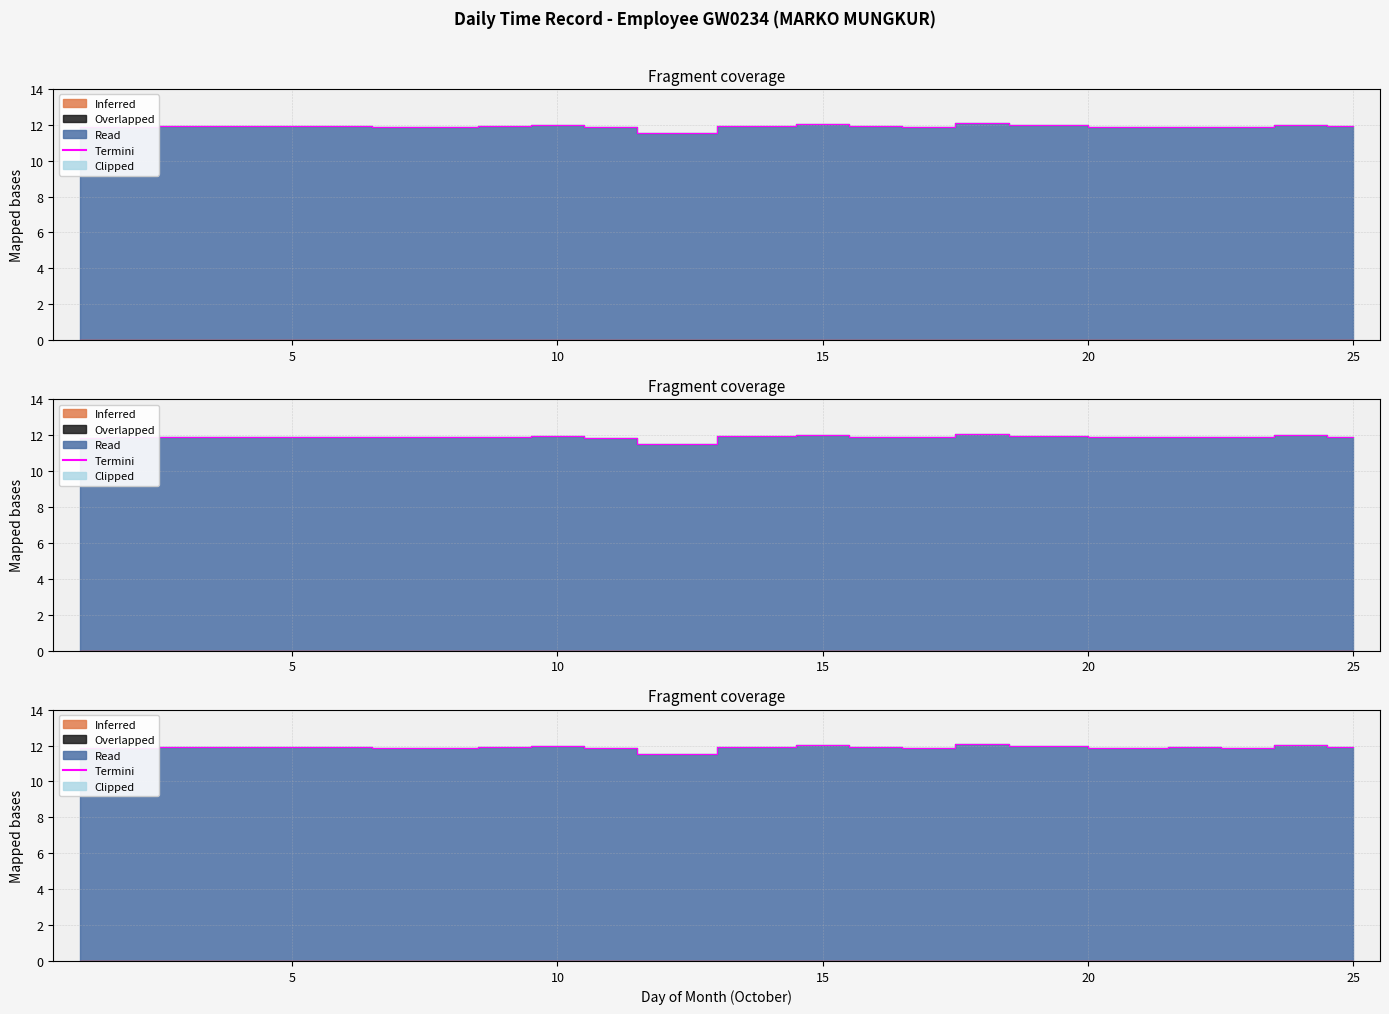

At which category does the data reach its first local valley?

8